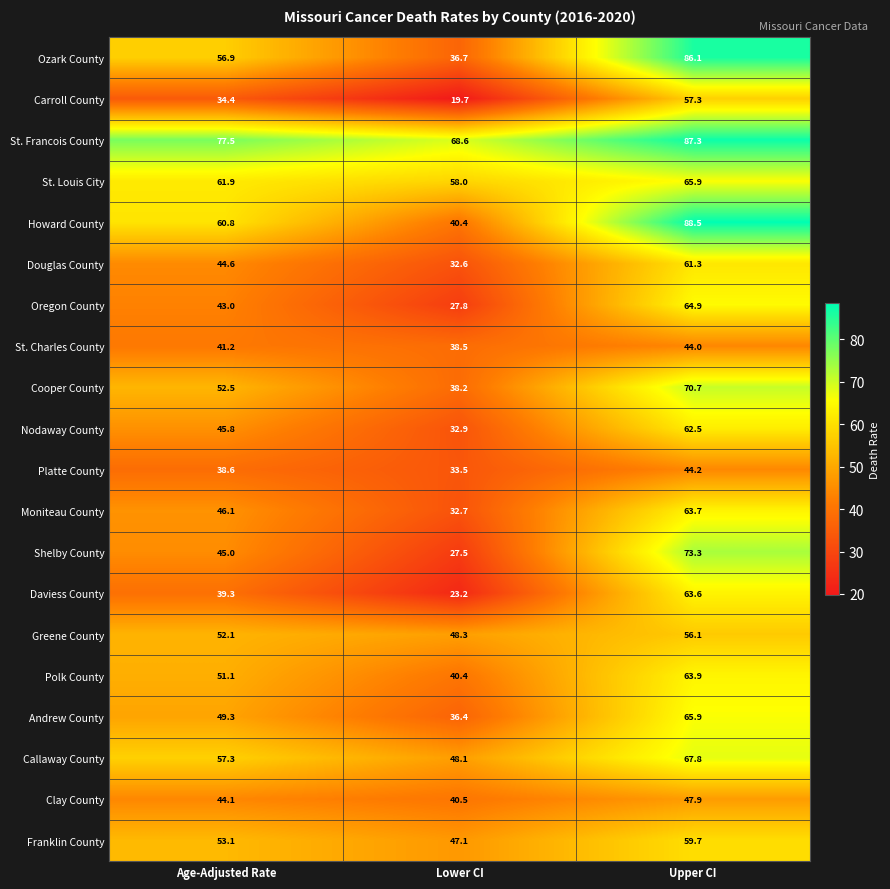

What is the total value across all series at Age-Adjusted Rate?

994.6